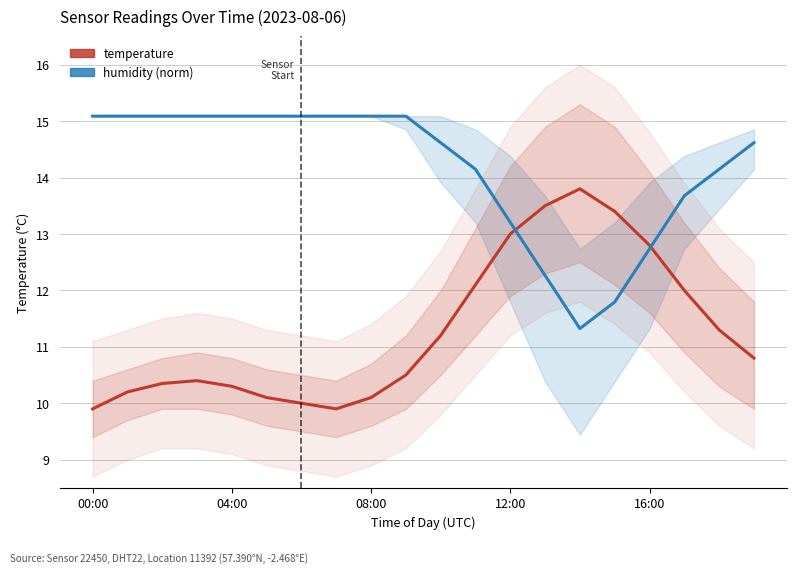

Which series ends up on top after the final intersection of humidity (normalized) and temperature?

humidity (normalized)